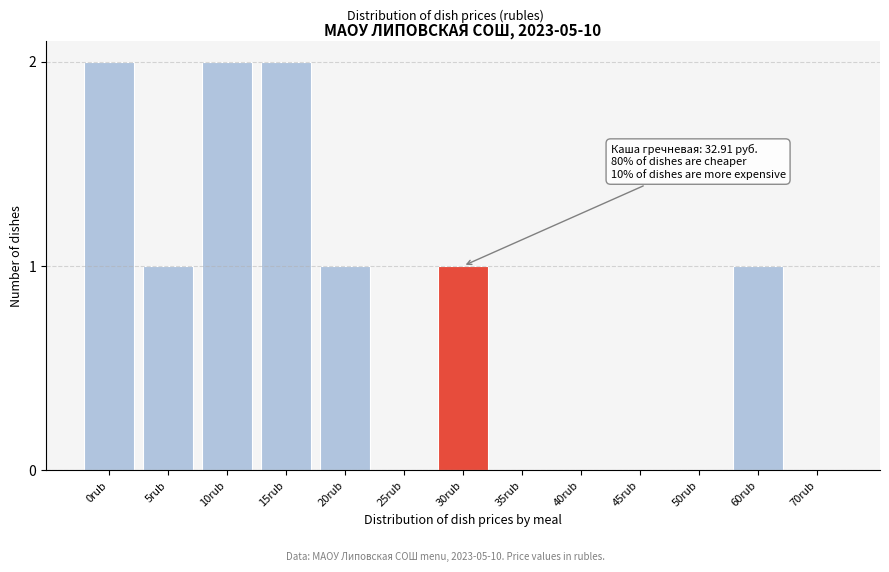

Reading right to left, list all the values displayed in this chart.

70rub=0	60rub=1	50rub=0	45rub=0	40rub=0	35rub=0	30rub=1	25rub=0	20rub=1	15rub=2	10rub=2	5rub=1	0rub=2